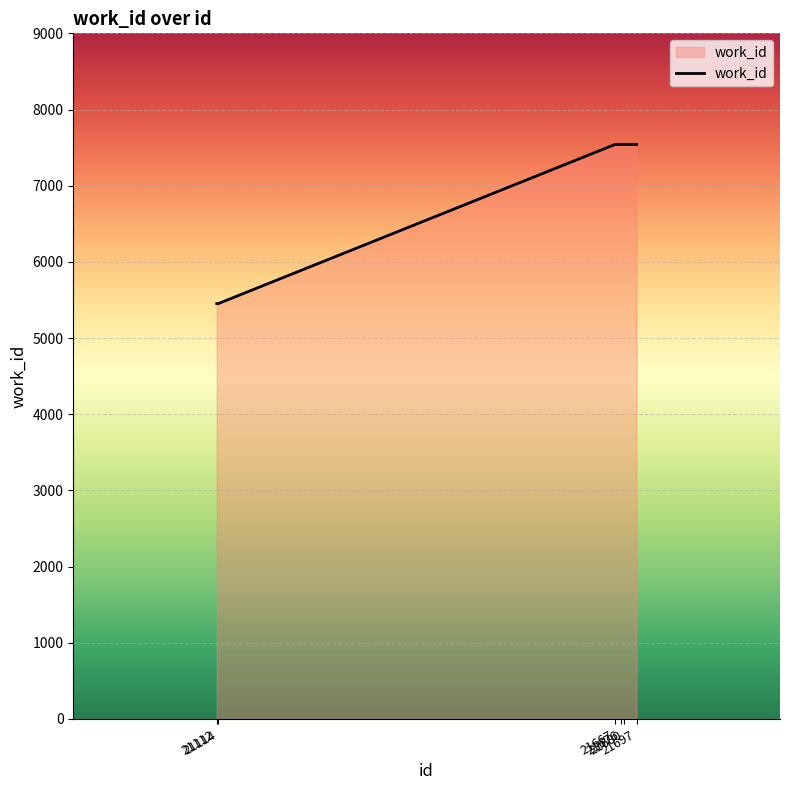

Count the values in the range 5452 to 7541.

6